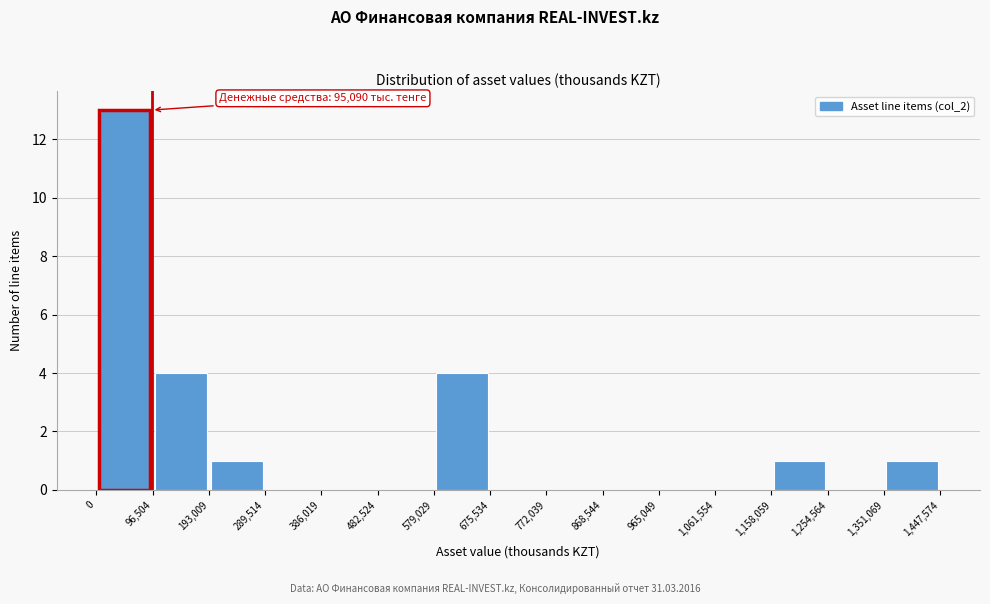

Which range on the x-axis has the tallest bar?

0 to 96,504